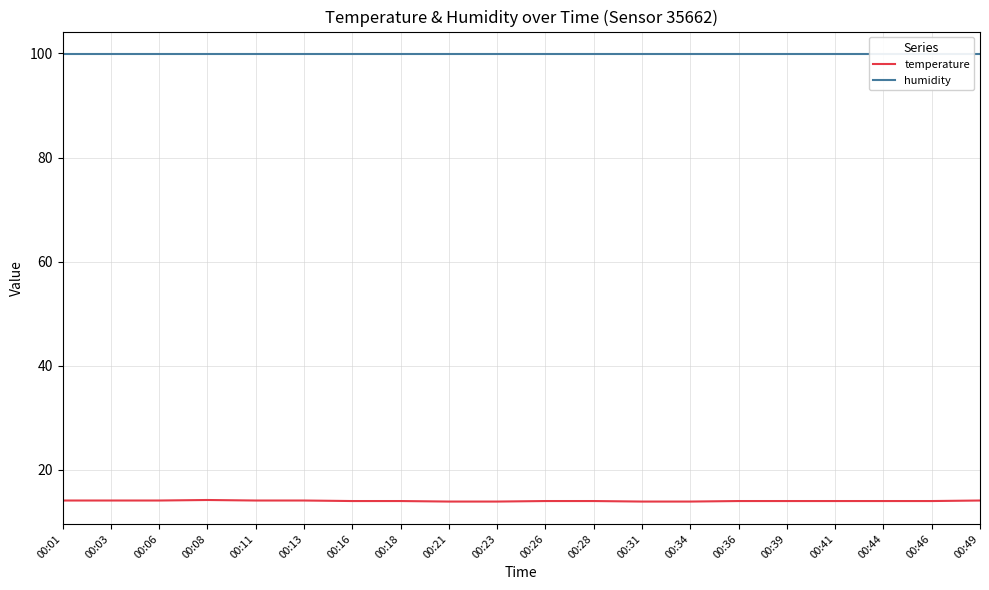

Does the chart have visible grid lines?

Yes